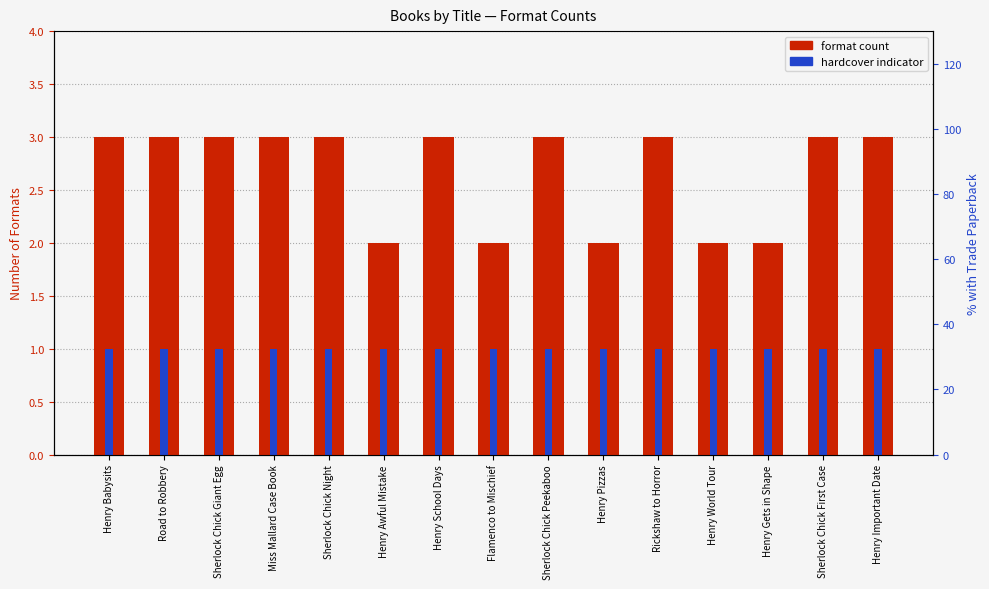

What is the approximate value of hardcover indicator at Henry World Tour?

1